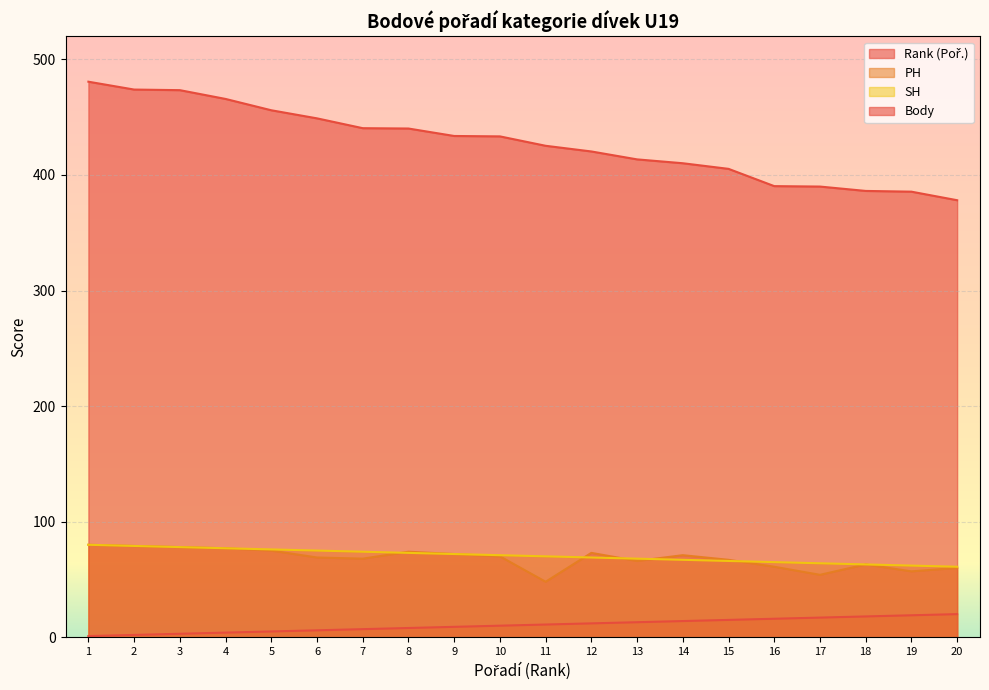

What is the spread (max minus min) of values at 14?

396.2